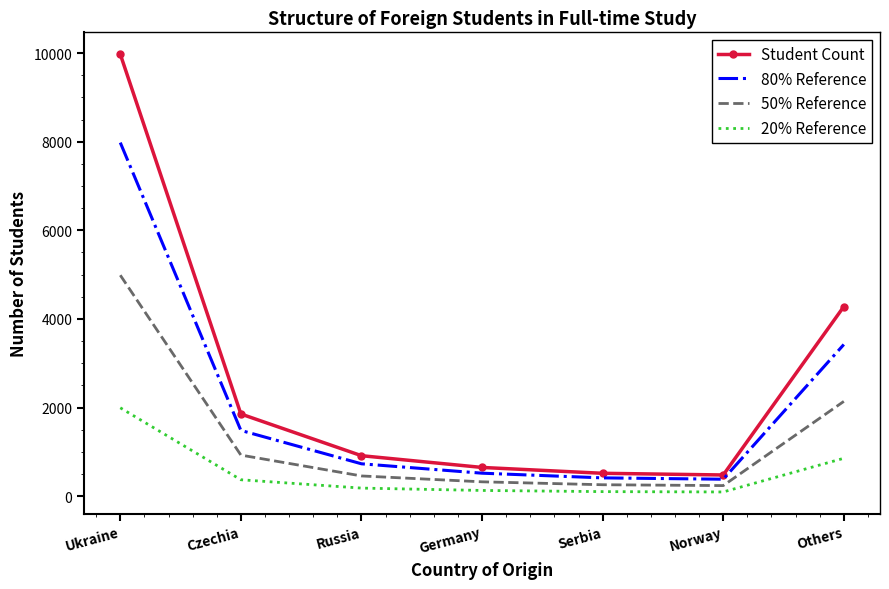

True or false: 80% Reference and 20% Reference intersect in this chart.

False